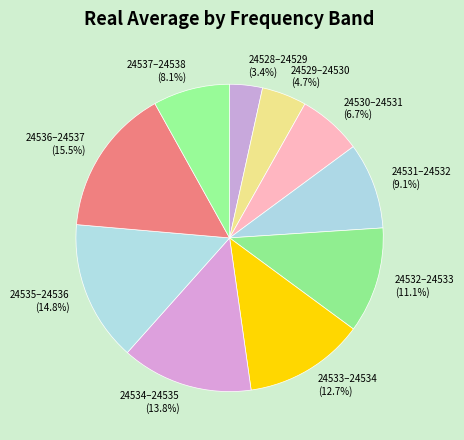

Which category has the biggest portion of the pie?

24536–24537